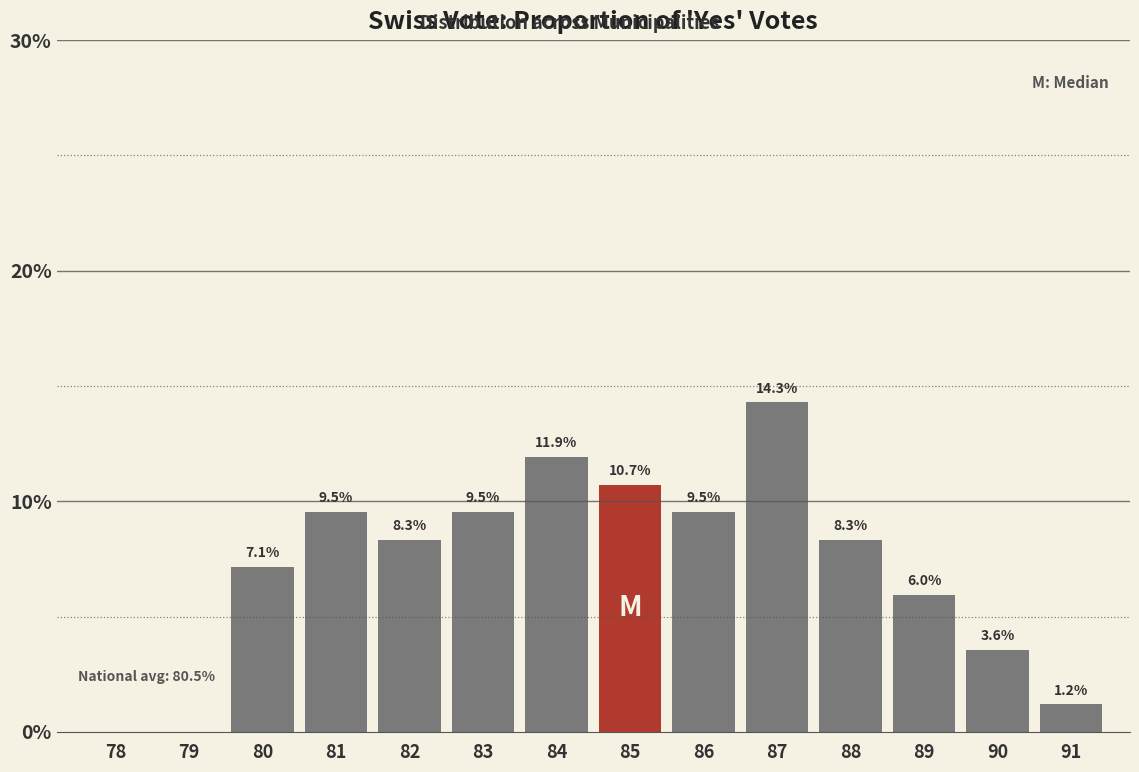

Reading left to right, extract all data points from this chart.

78=0.0	79=0.0	80=7.1	81=9.5	82=8.3	83=9.5	84=11.9	85=10.7	86=9.5	87=14.3	88=8.3	89=6.0	90=3.6	91=1.2